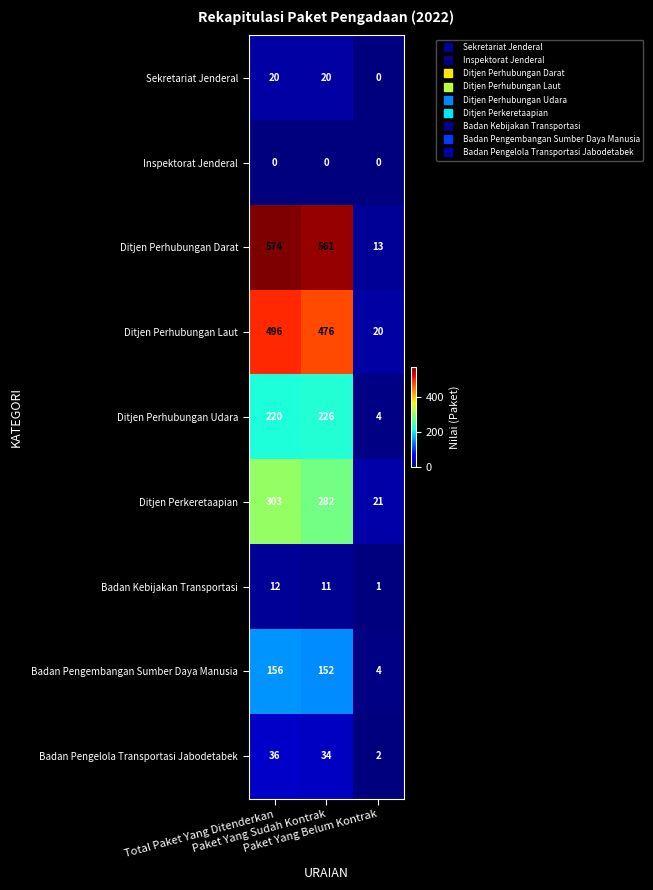

What is the average value of the Badan Pengelola Transportasi Jabodetabek series?

24